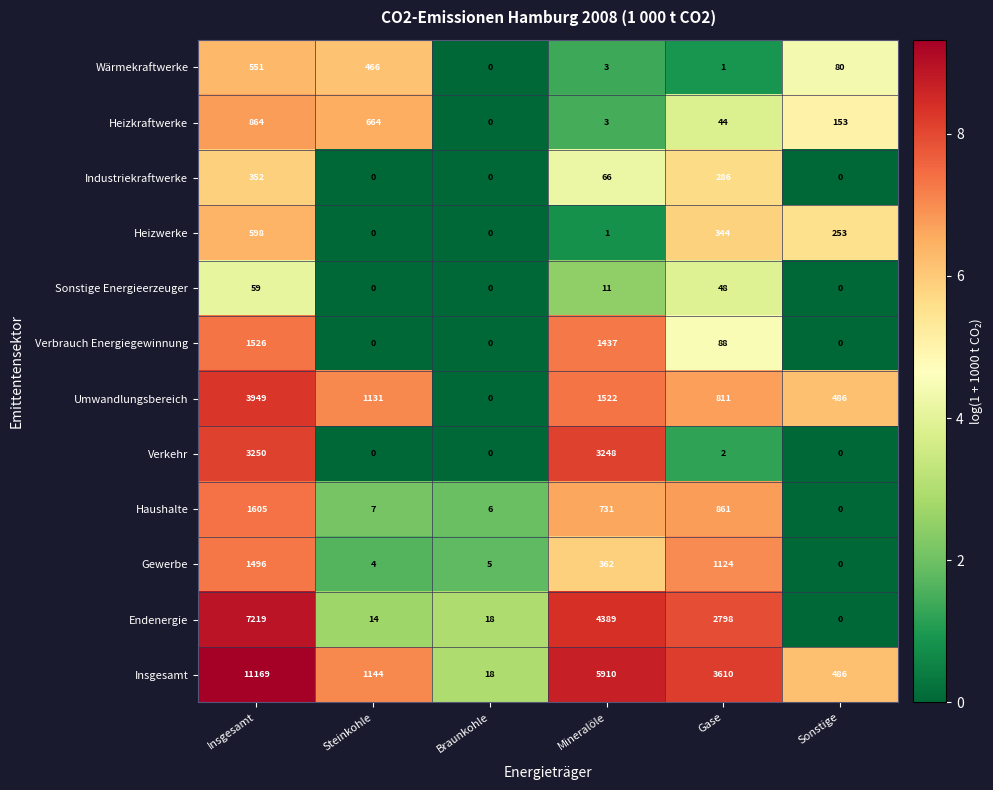

Which category has the highest value in the Heizwerke series?

Insgesamt